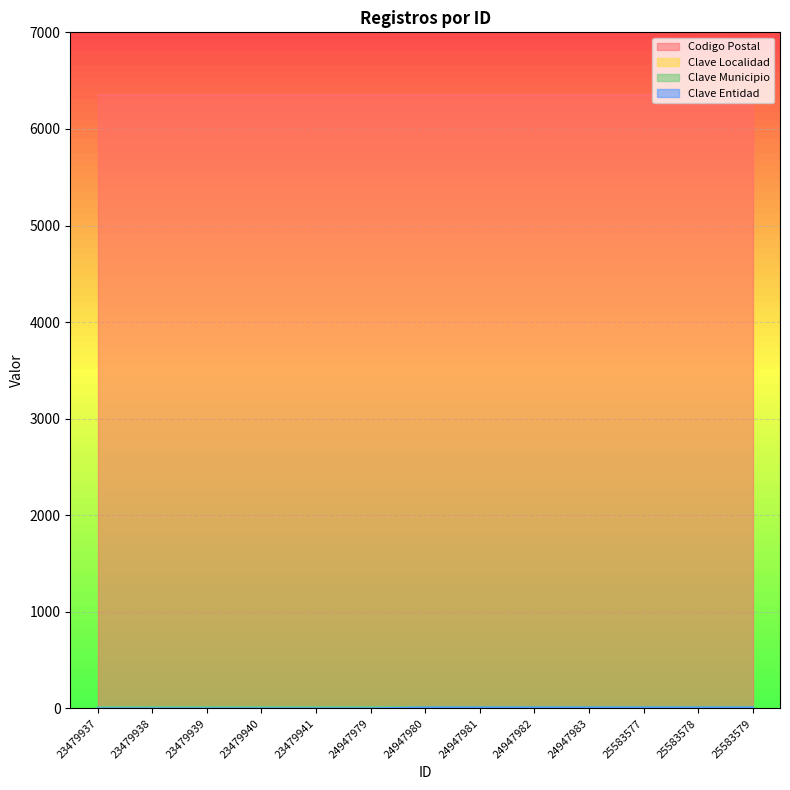

True or false: Codigo Postal and Clave Entidad intersect in this chart.

False